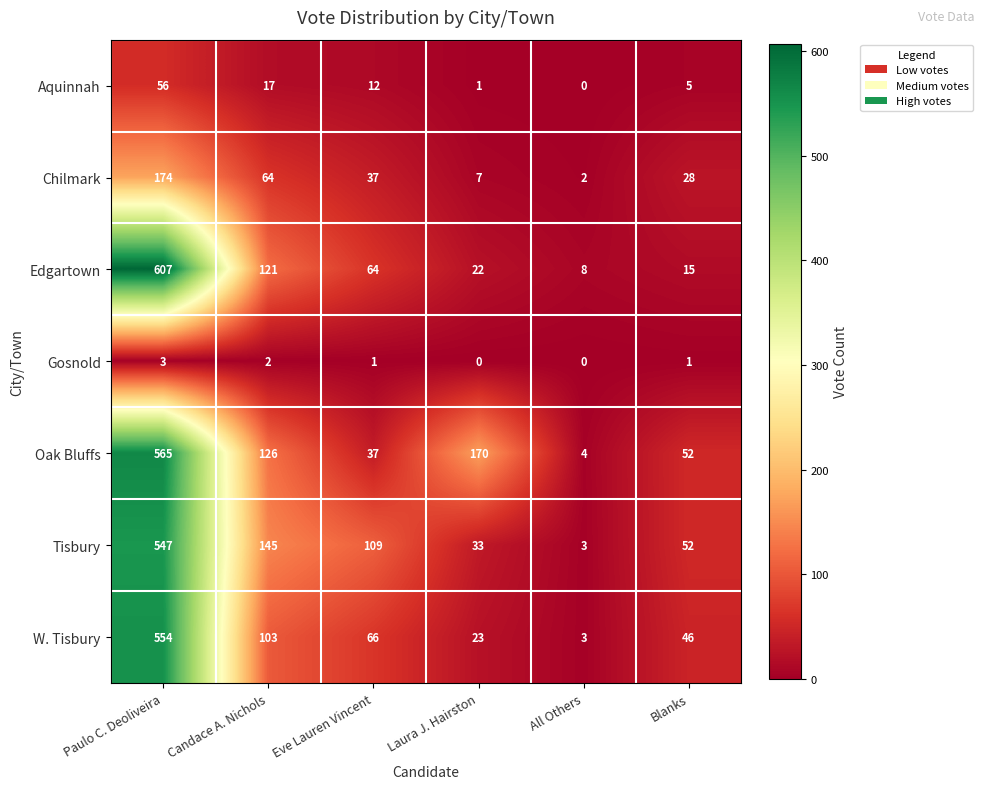

Which series has the largest total across all categories?

Oak Bluffs